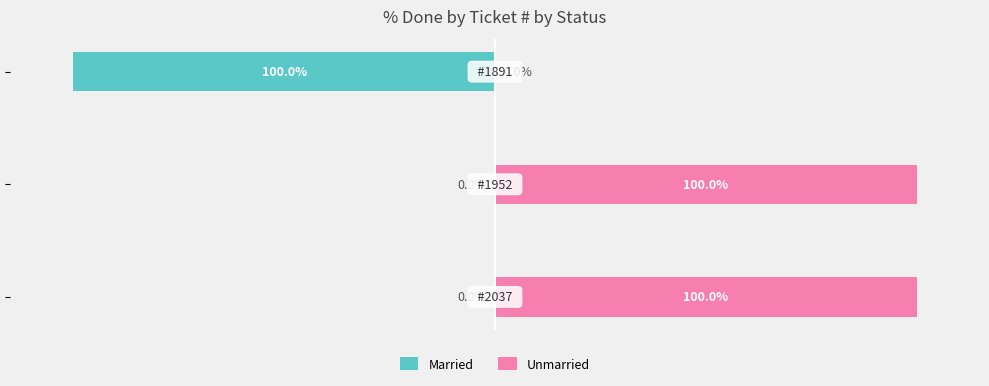

What is the maximum value shown in the chart?

100